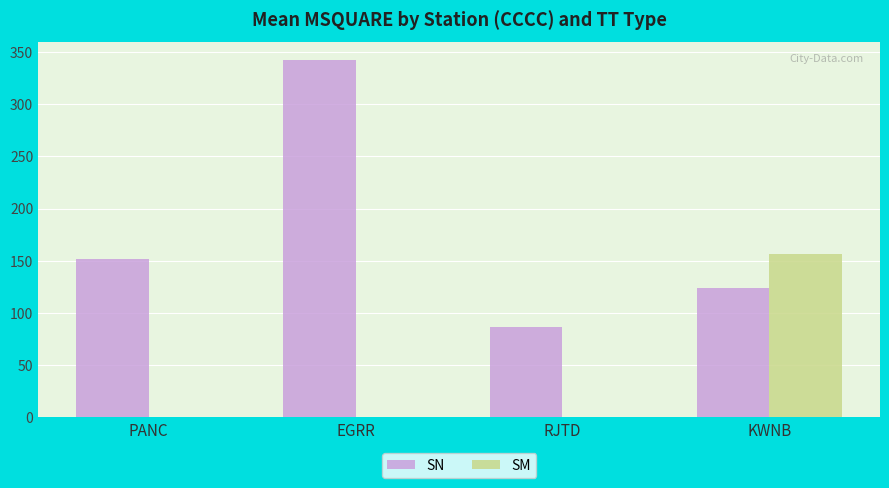

What is the sum of the SN values at RJTD and KWNB?

211.0